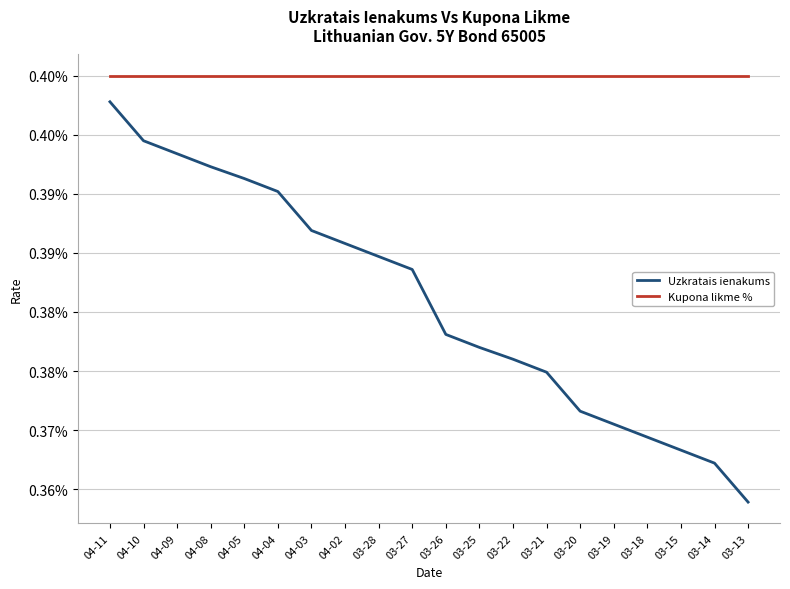

Is it true that Uzkratais ienakums equals 0.2 at 03-19?

False